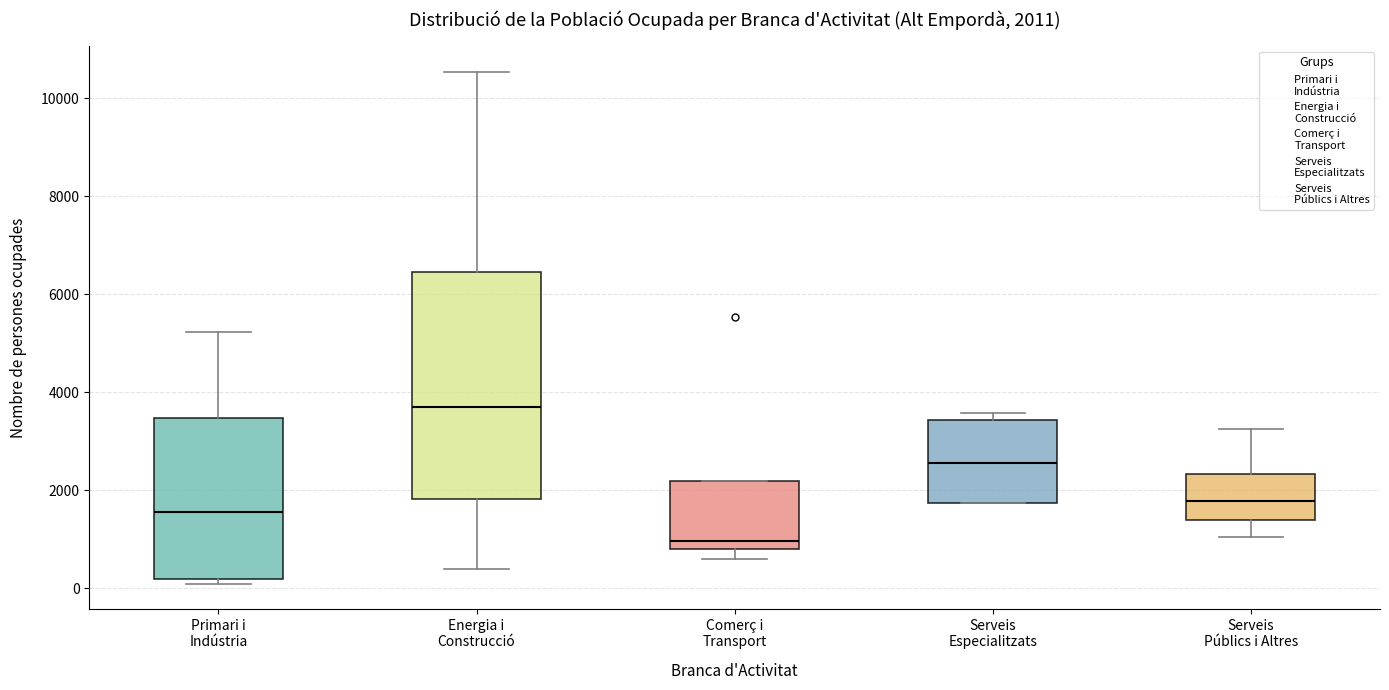

Which box has the lowest median line?

Comerç i Transport